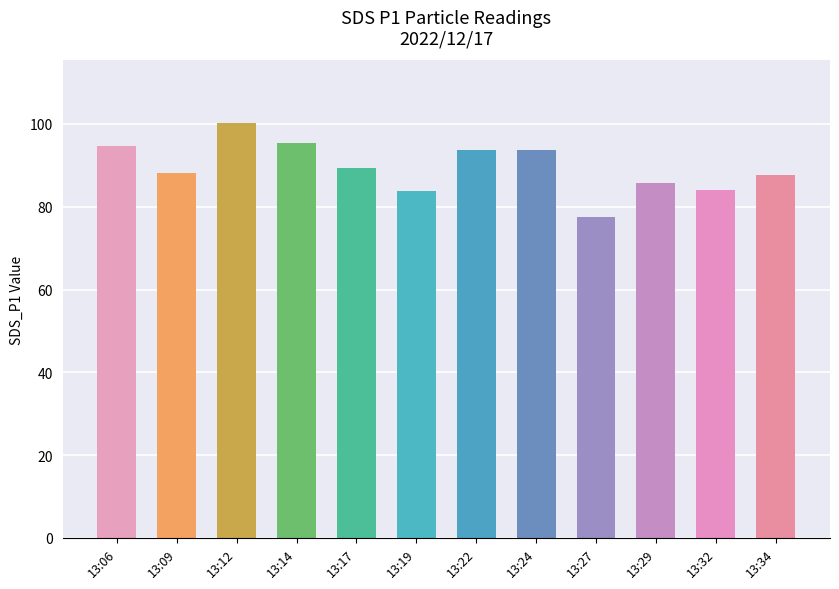

How many values exceed 89?

6